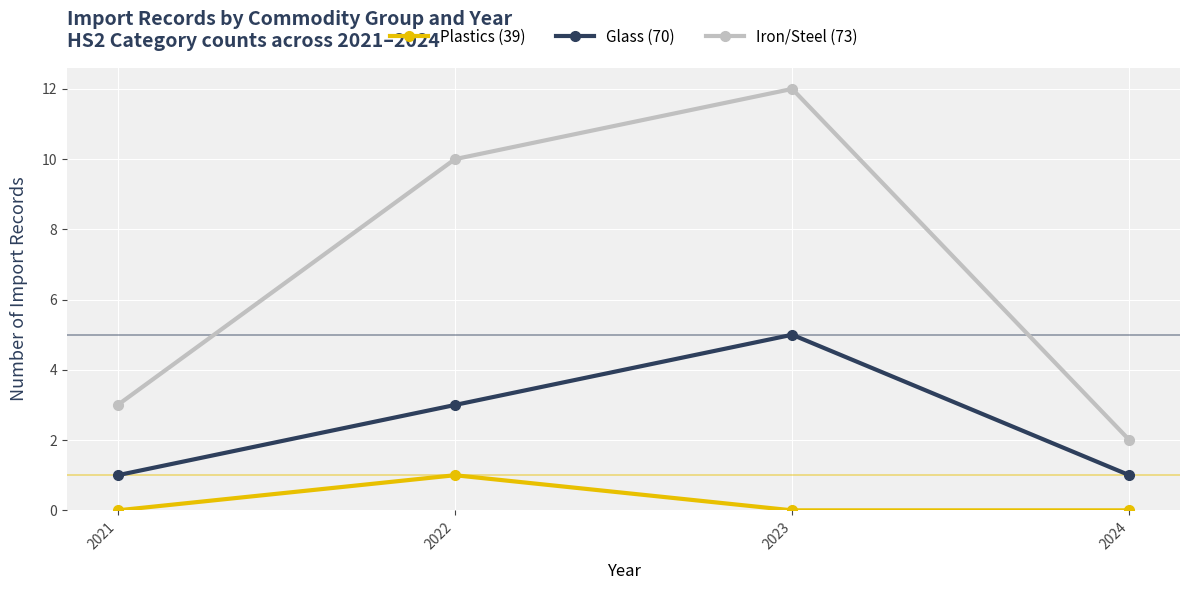

Reading left to right, transcribe all the data shown in this chart.

Plastics (39): 2021=0	2022=1	2023=0	2024=0
Glass (70): 2021=1	2022=3	2023=5	2024=1
Iron/Steel (73): 2021=3	2022=10	2023=12	2024=2